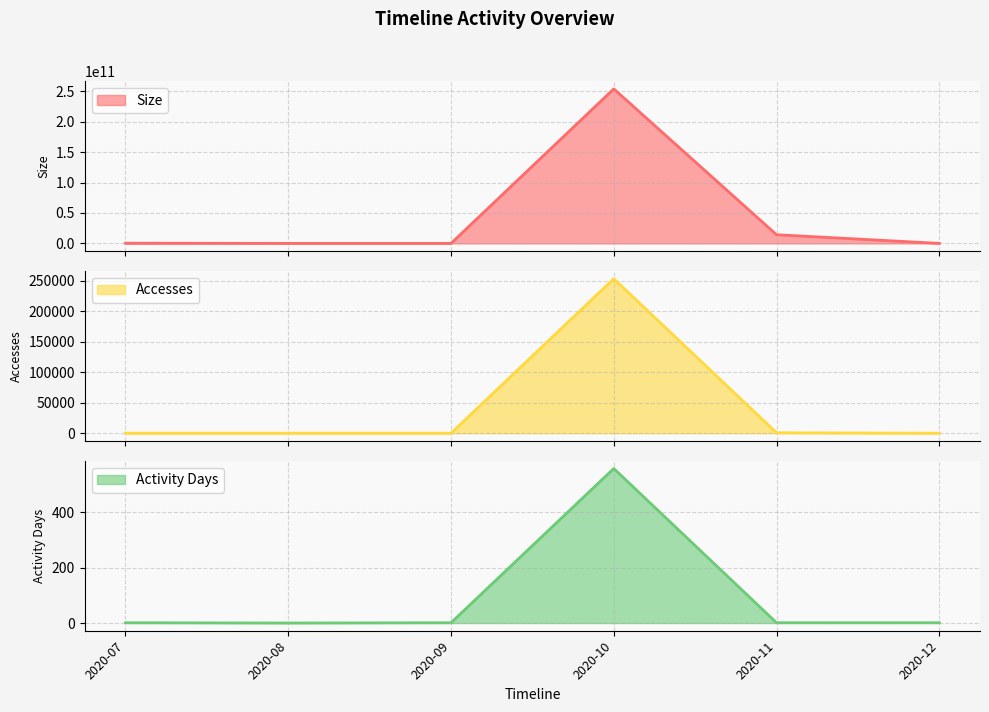

Is it true that Activity Days equals 2 at 2020-12?

False